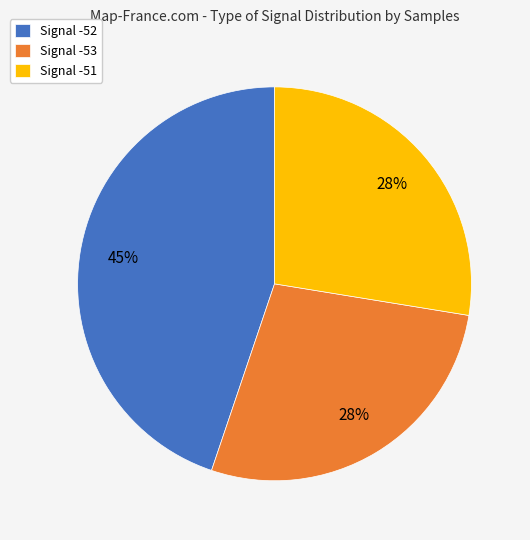

What percentage is the Signal -52 slice, to the nearest percent?

45%